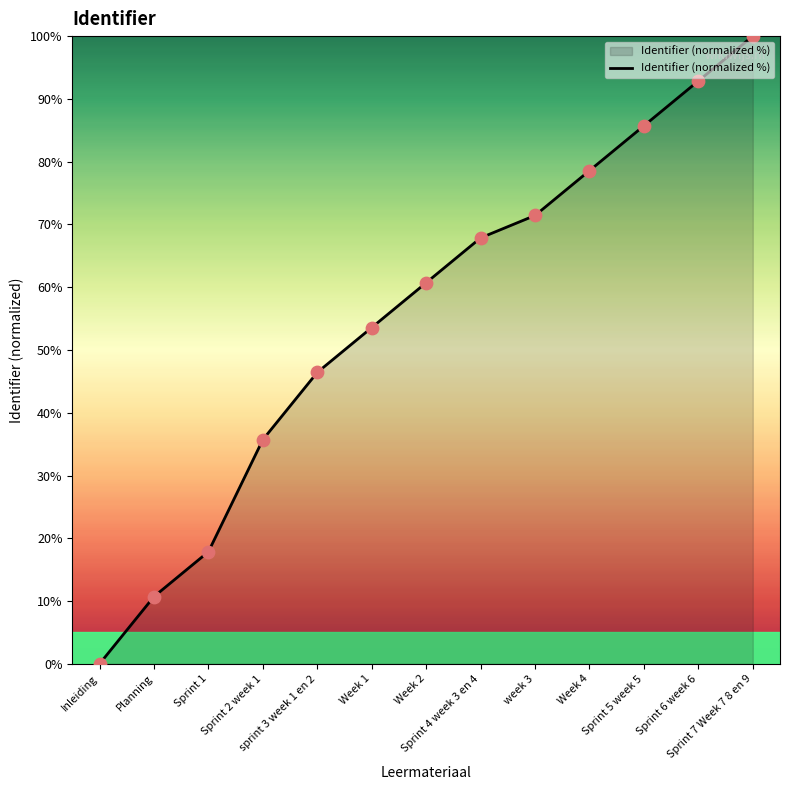

What is the change in value from Planning to Sprint 4 week 3 en 4?

+57.1